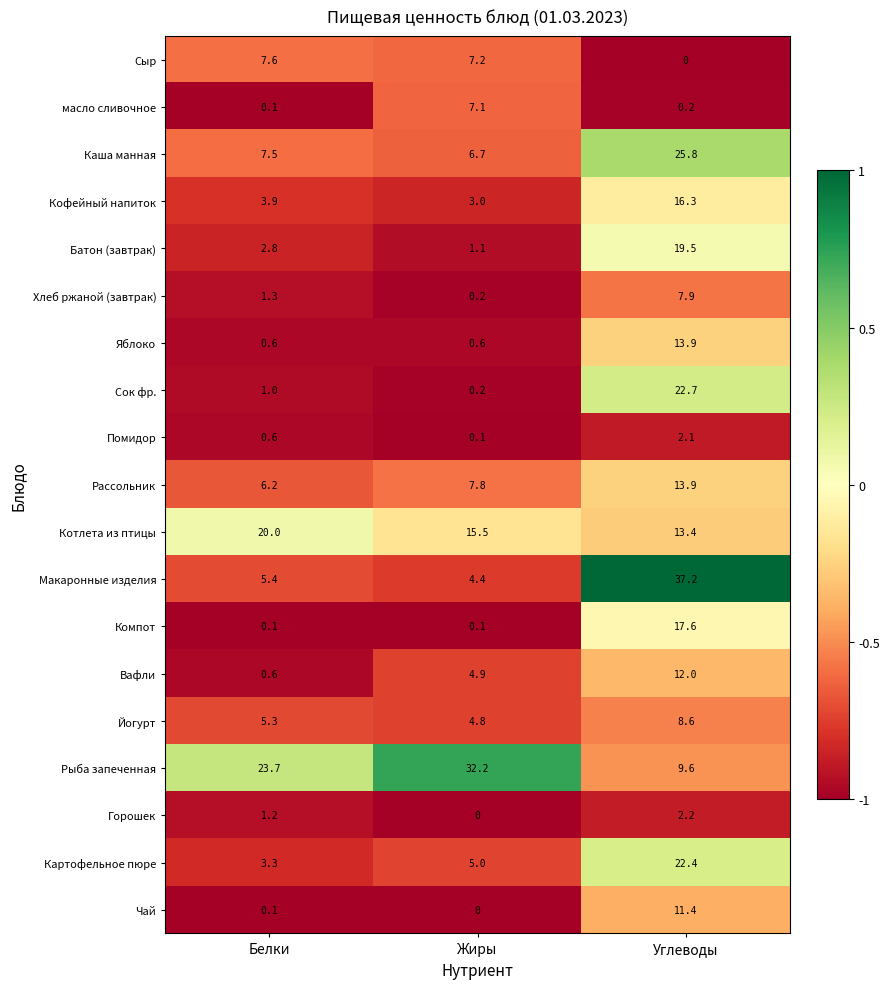

What is the maximum value for Макаронные изделия?

37.2